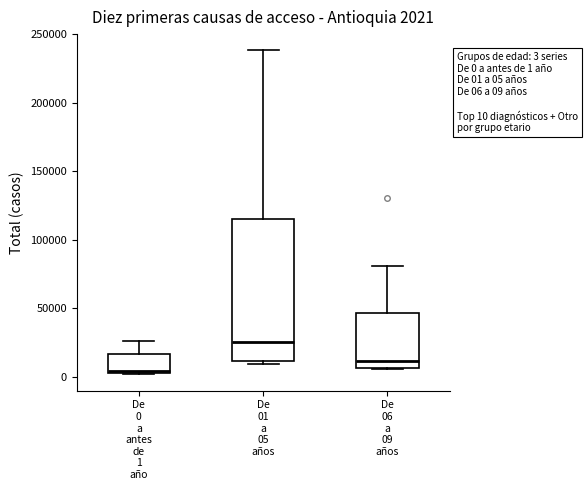

Which box's median line is the highest?

De 01 a 05 años